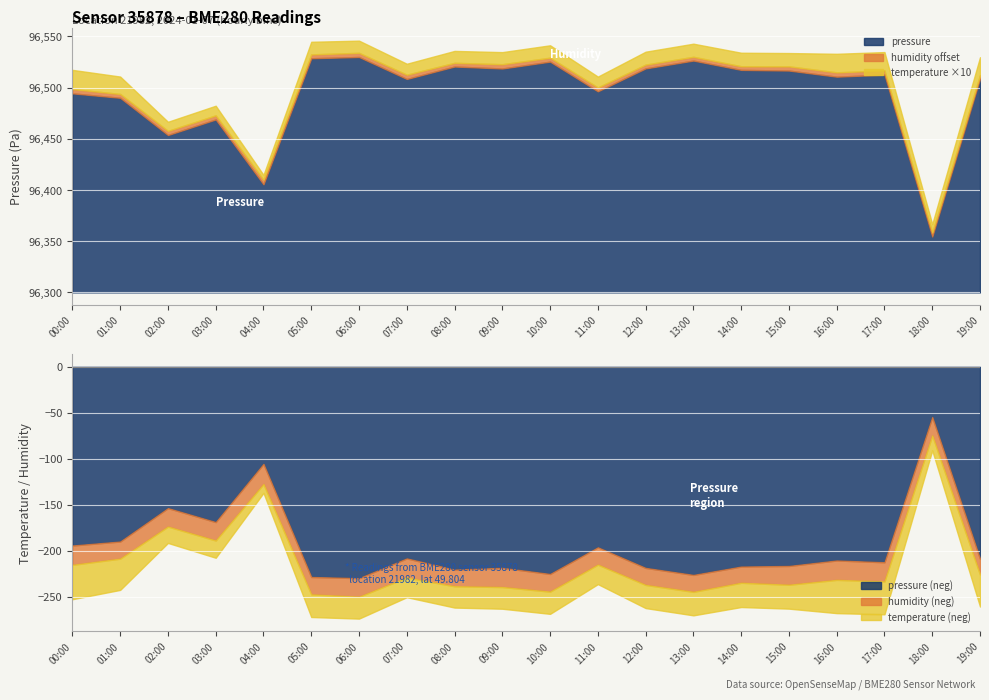

List the series in order of their peak value, highest first.

pressure, humidity, temperature